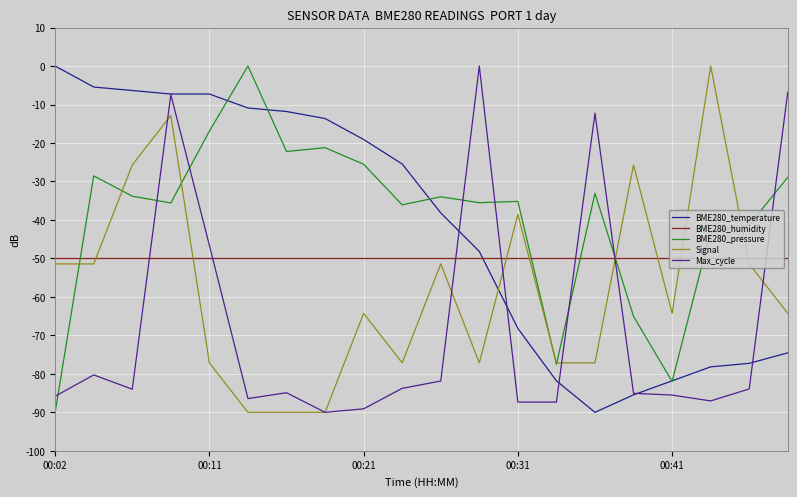

How many series are shown in this chart?

5